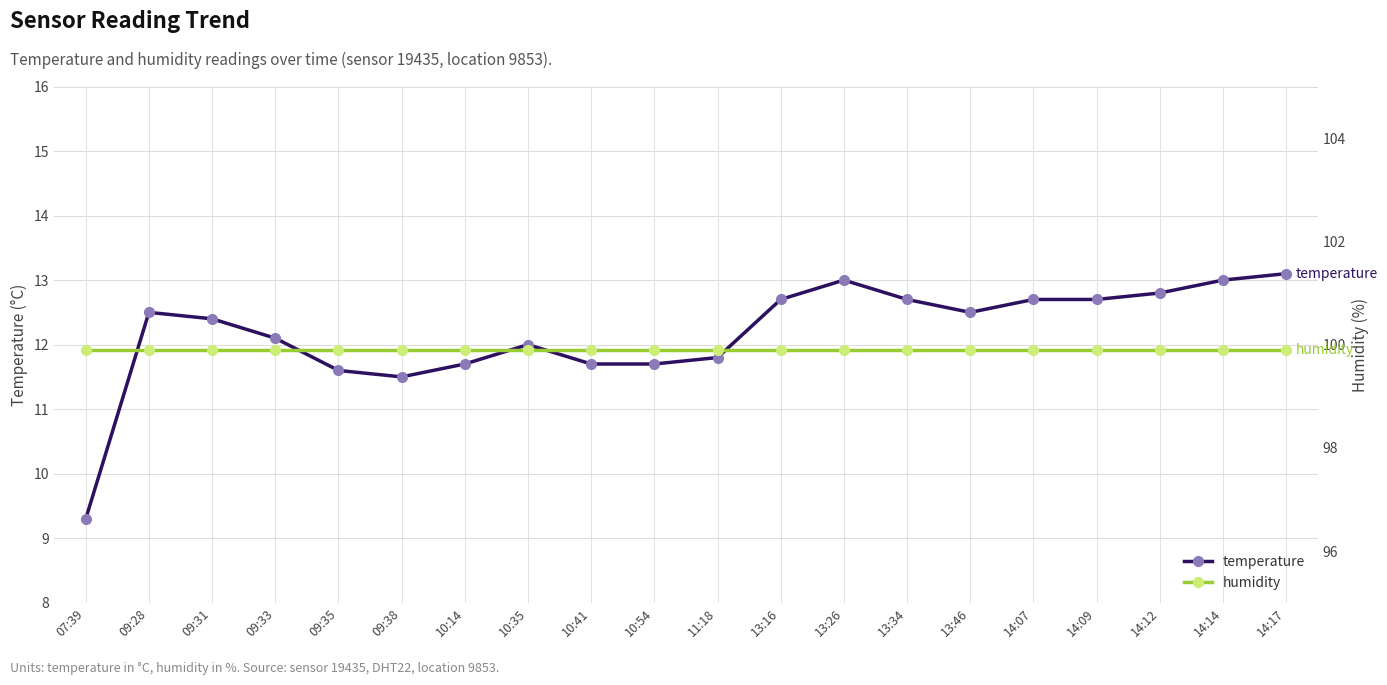

Count the number of data series in this chart.

2